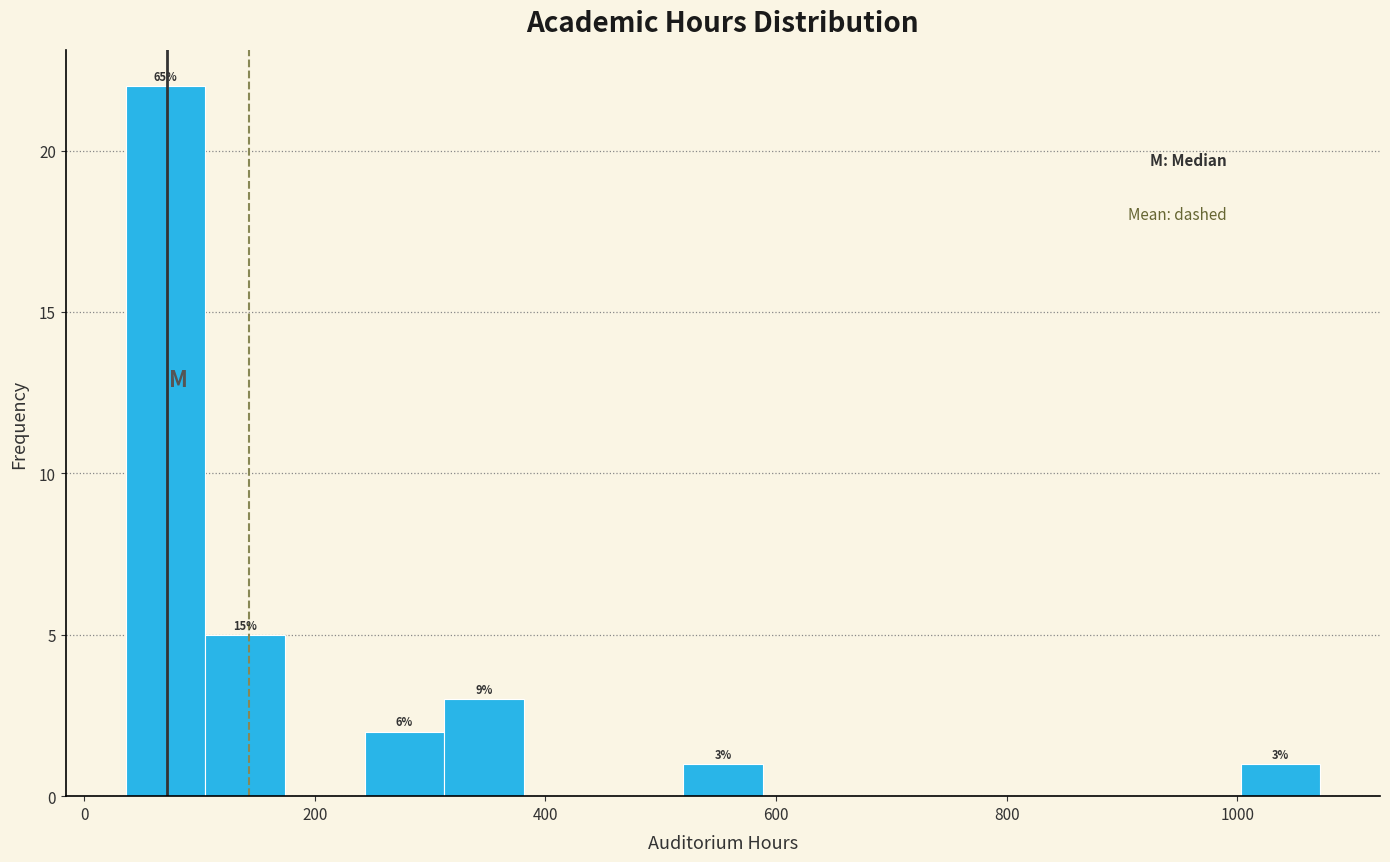

Around what value on the x-axis is the tallest bar? Give the approximate position of its centre, as read against the axis.

80